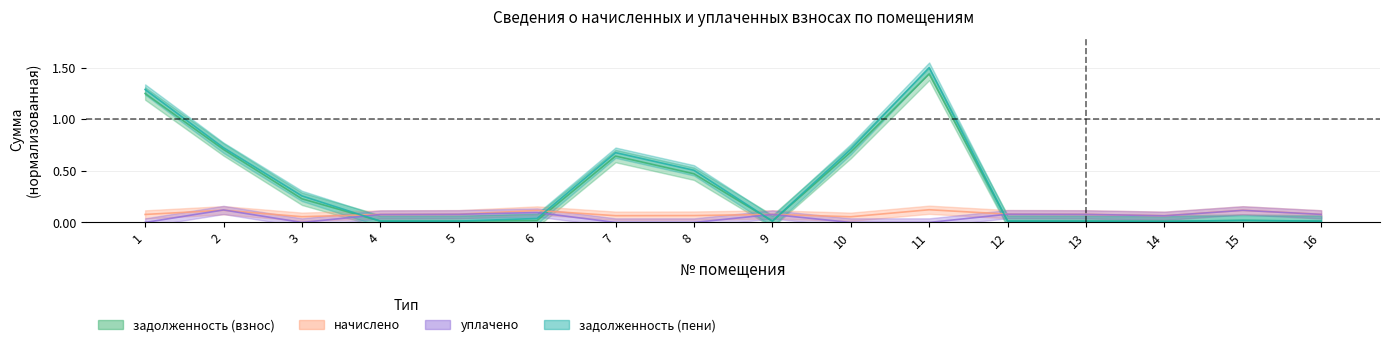

In уплачено, how many points are higher than both neighbors (excluding endpoints)?

5